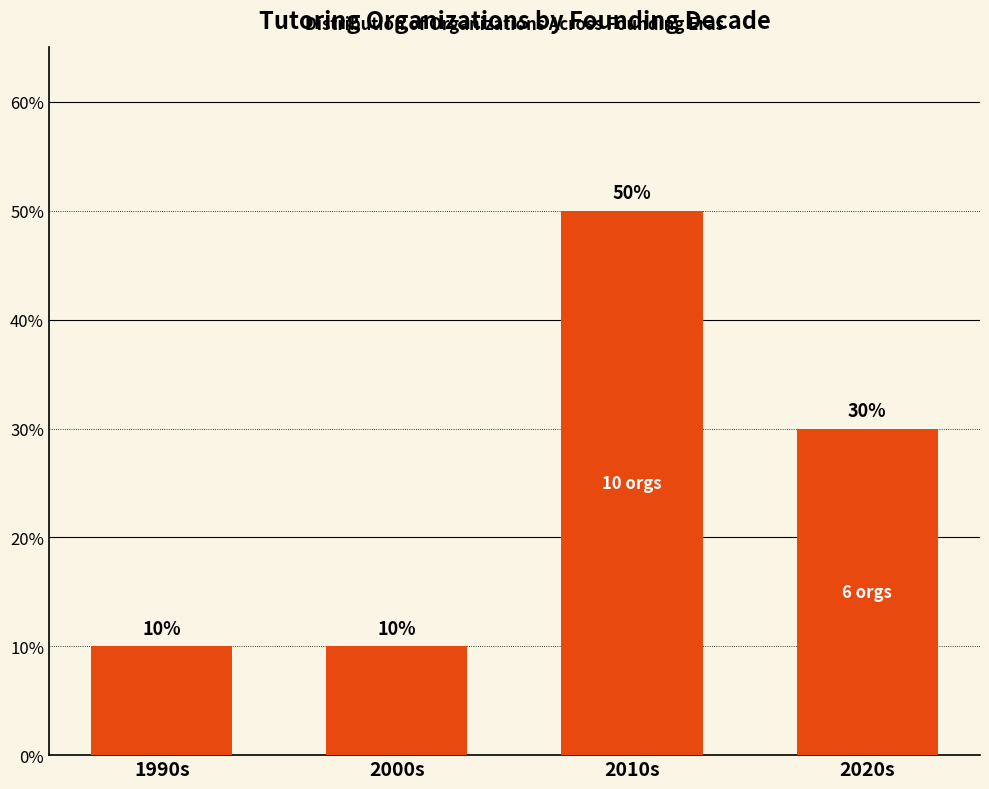

What is the difference between the maximum and minimum values?

40